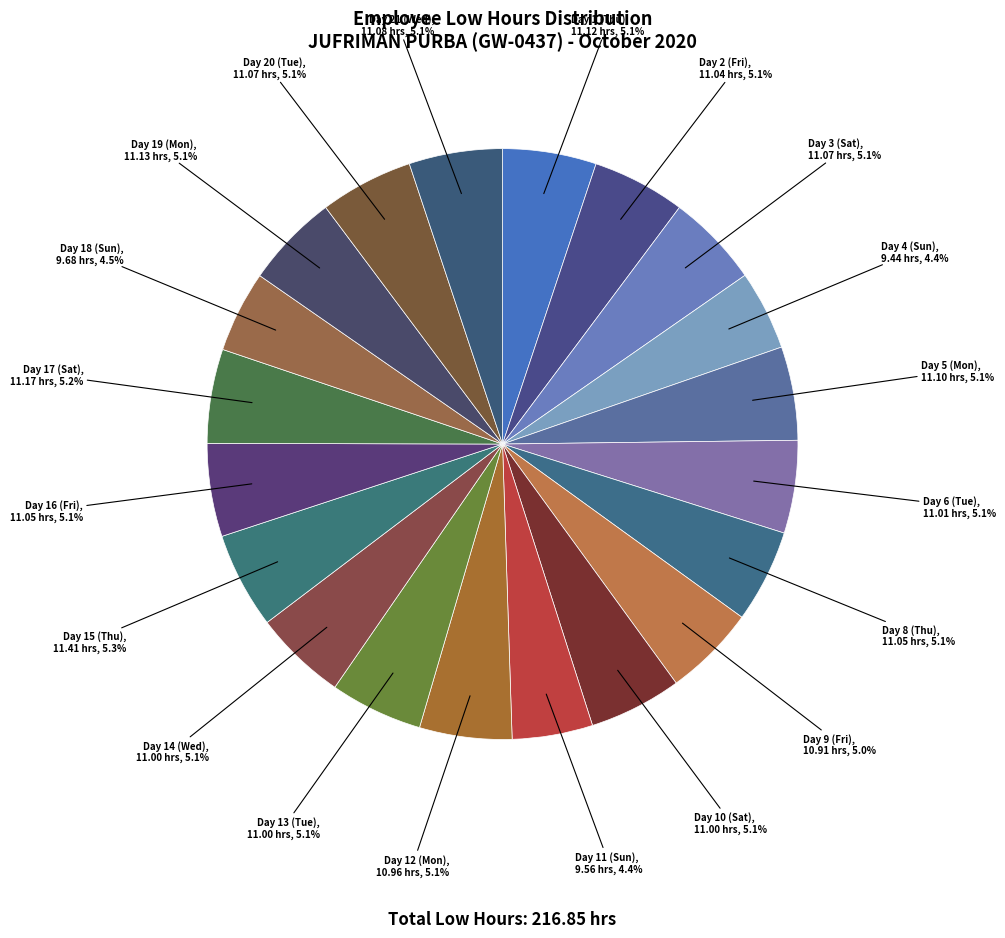

Do Day 11 (Sun) and Day 13 (Tue) together represent more than half of the pie?

No